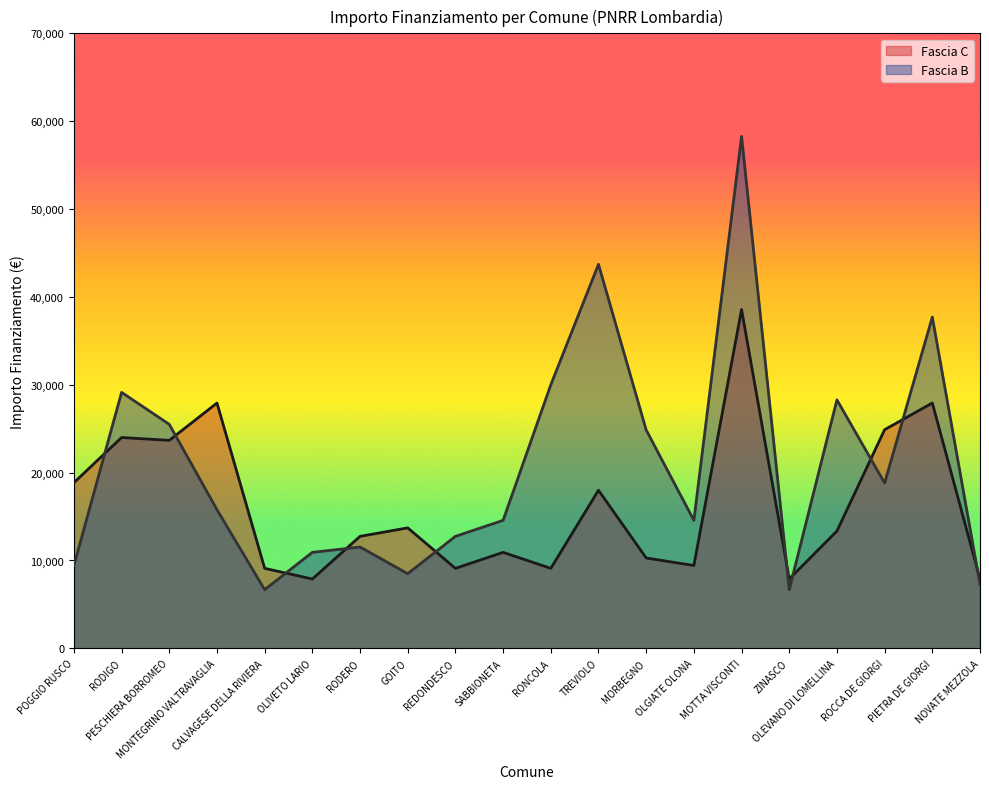

How many lines are shown in the chart?

2